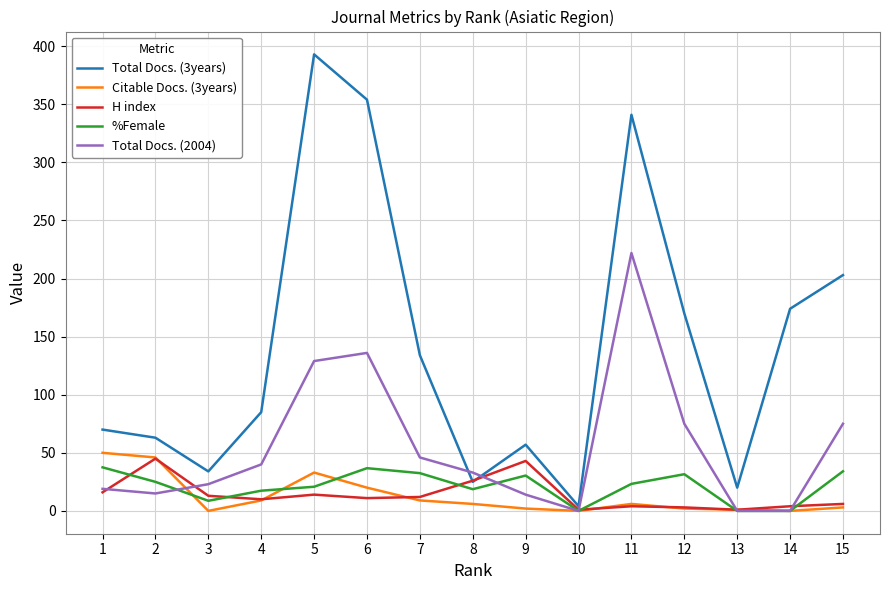

Which series has the widest spread of values?

Total Docs. (3years)